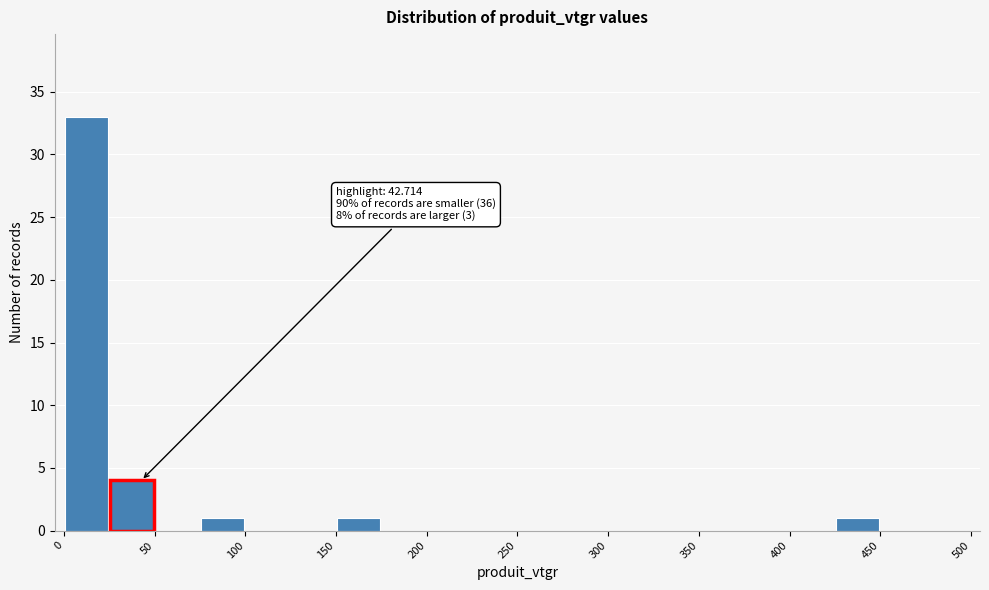

Which range on the x-axis has the tallest bar?

0 to 25